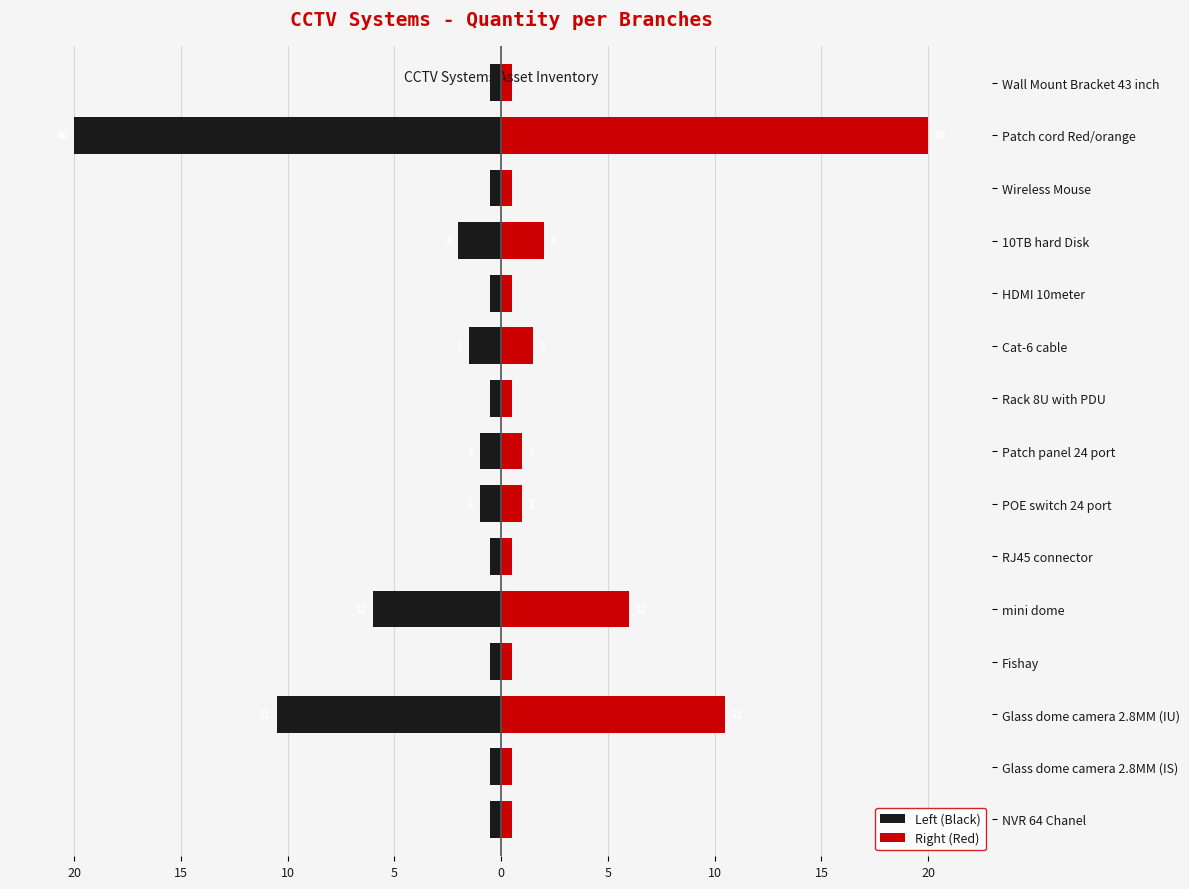

Does the chart contain stacked bars?

No